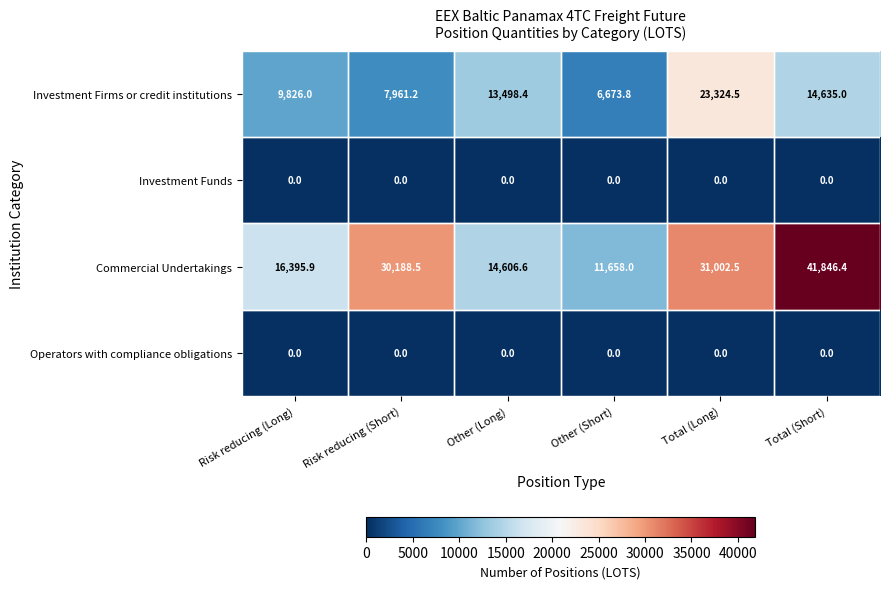

Which series has the widest spread of values?

Commercial Undertakings